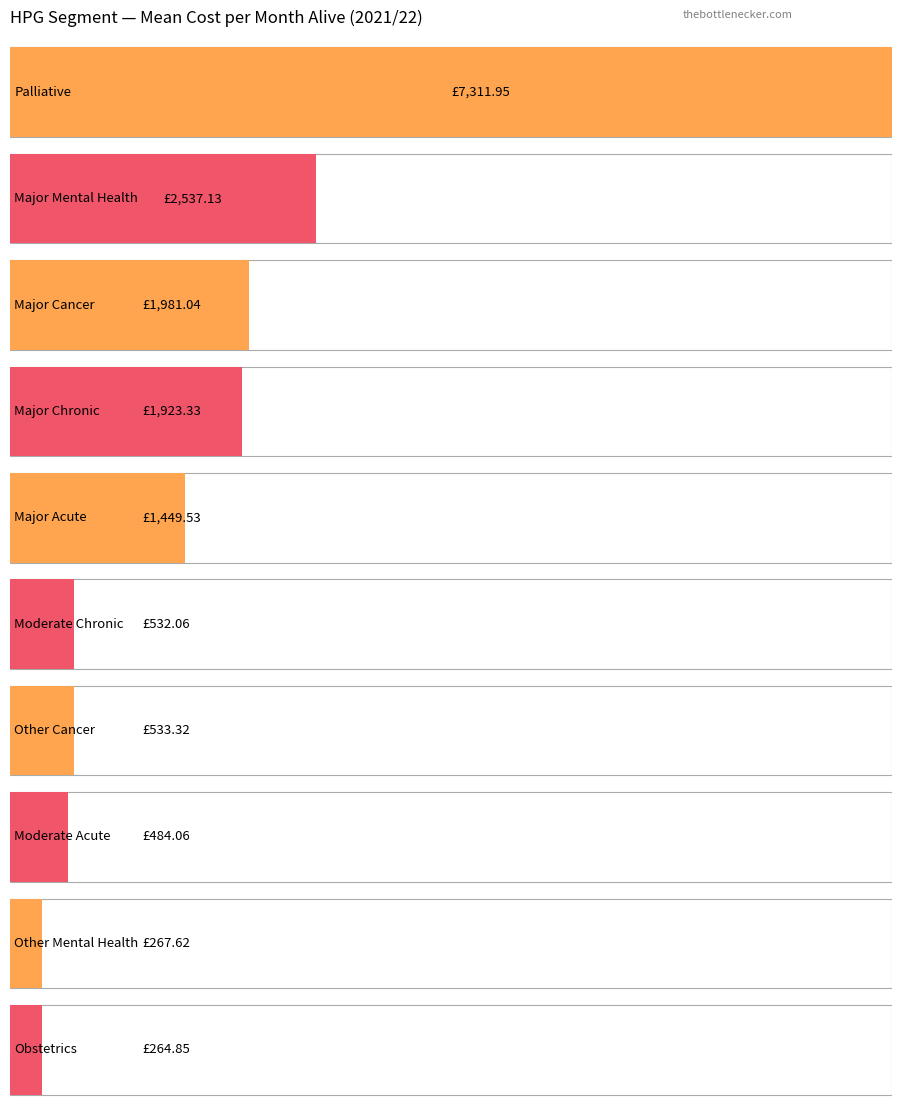

The Mean cost per month alive series shows 1923.3 at Major Chronic. True or false?

True